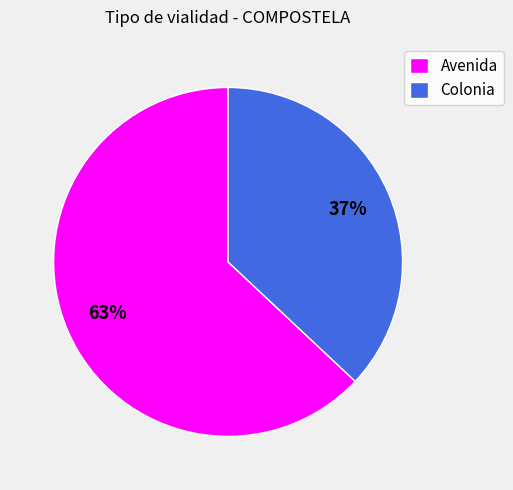

Which has a higher value, Colonia or Avenida?

Avenida